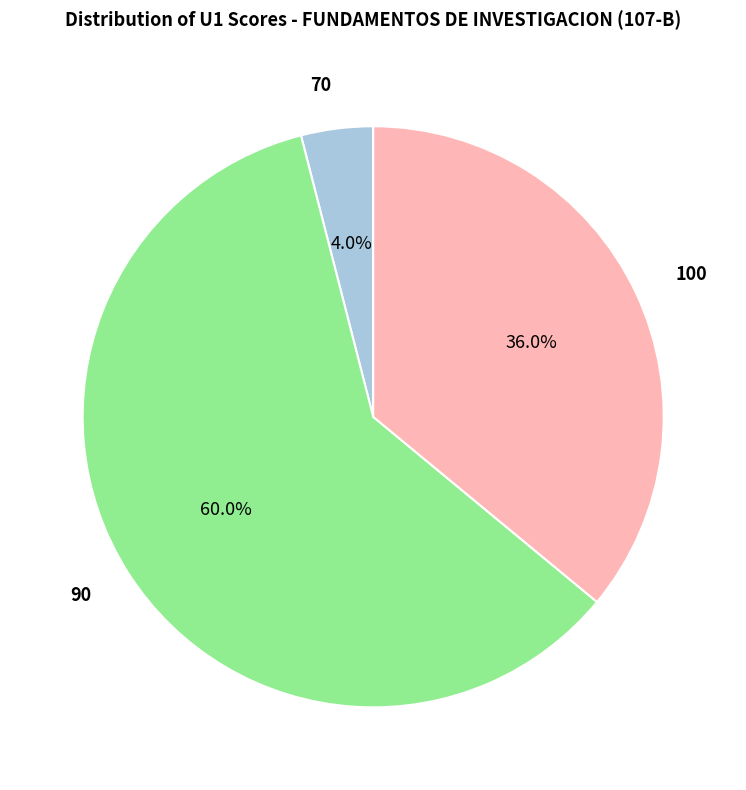

Does any single category account for the majority?

Yes